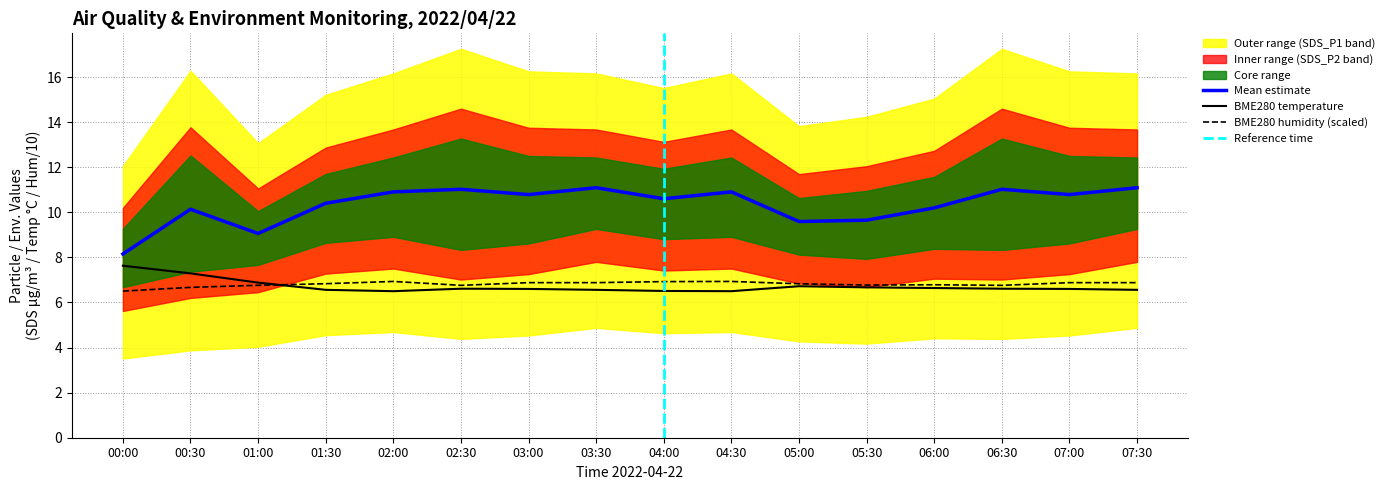

True or false: BME280_humidity and BME280_temperature intersect in this chart.

True